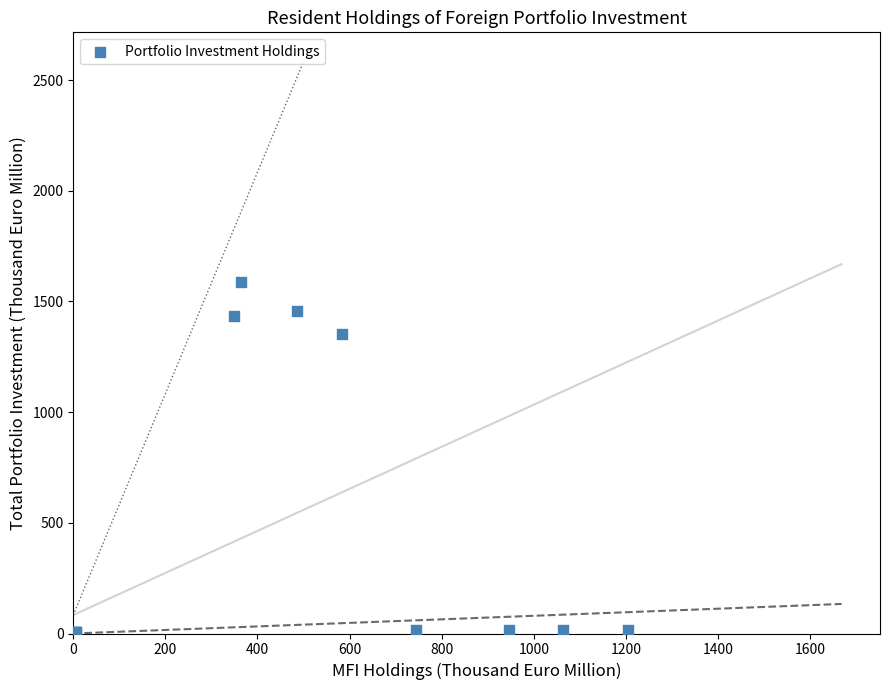

What Y value in the scatter plot is closest to 794?

1352.6